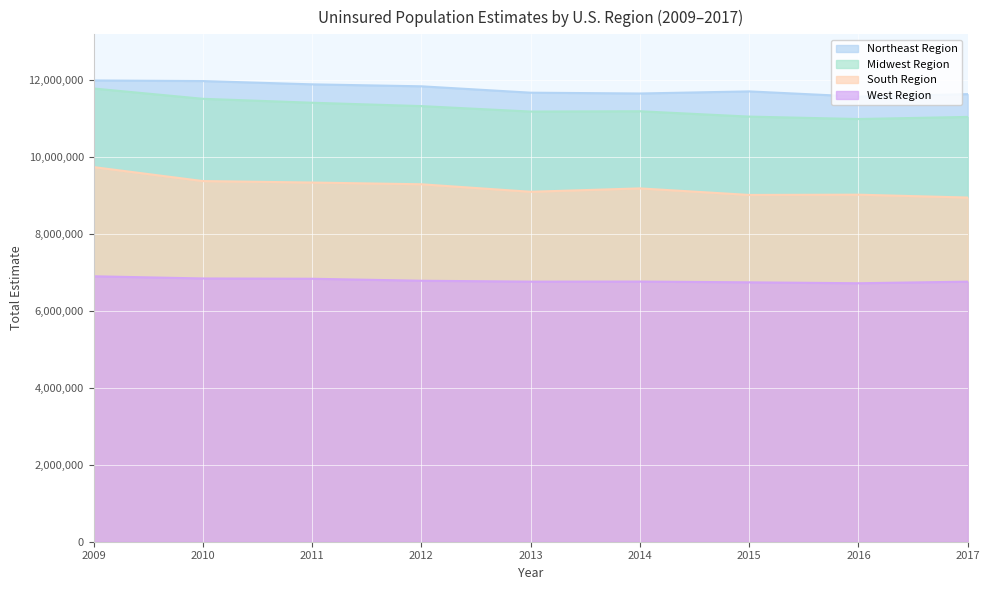

The Northeast Region series shows 11656912 at 2014. True or false?

True